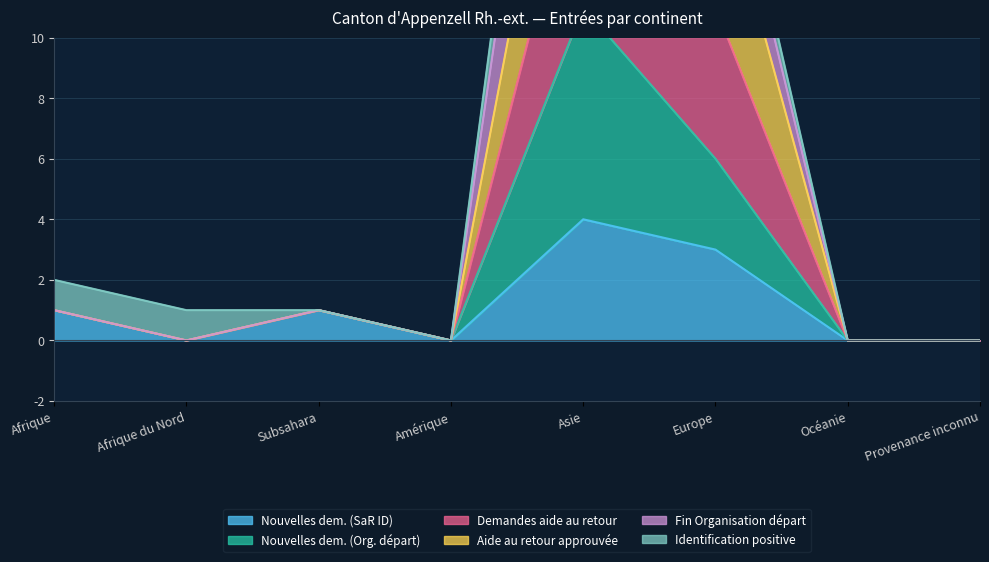

What is the difference between the highest and lowest values at Afrique?

1